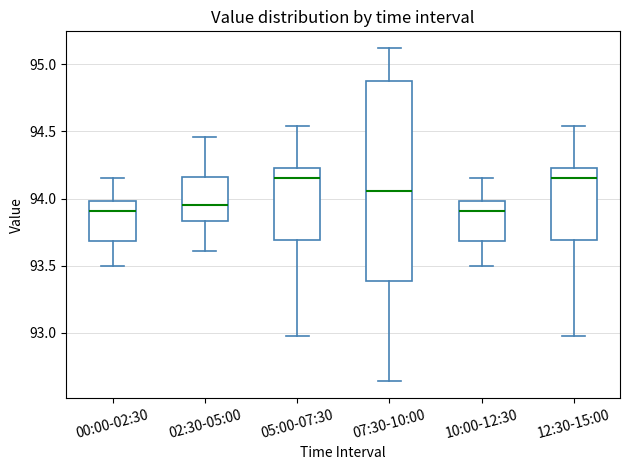

Reading left to right, transcribe this box plot: for each box, give where its median line is, the range the box spans, and where its two whiskers end, as read against the y-axis. The values are not printed on the chart, so give them approximately, as read against the axis.

00:00-02:30: median 93.90, box 93.70 to 94.00, whiskers 93.50 to 94.15
02:30-05:00: median 93.95, box 93.85 to 94.15, whiskers 93.60 to 94.45
05:00-07:30: median 94.15, box 93.70 to 94.25, whiskers 93.00 to 94.55
07:30-10:00: median 94.05, box 93.40 to 94.85, whiskers 92.65 to 95.10
10:00-12:30: median 93.90, box 93.70 to 94.00, whiskers 93.50 to 94.15
12:30-15:00: median 94.15, box 93.70 to 94.25, whiskers 93.00 to 94.55